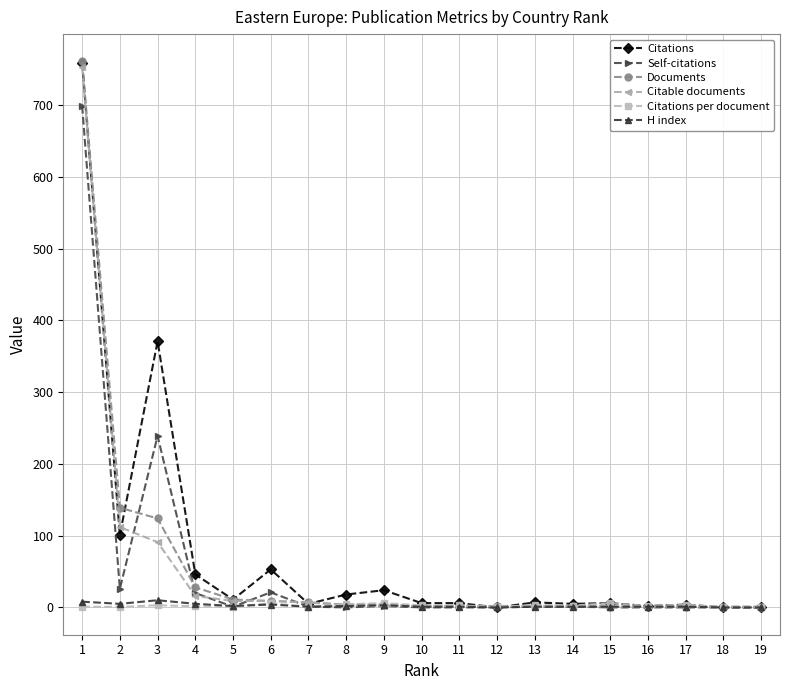

True or false: Self-citations has more than 0 points higher than both neighbors.

True